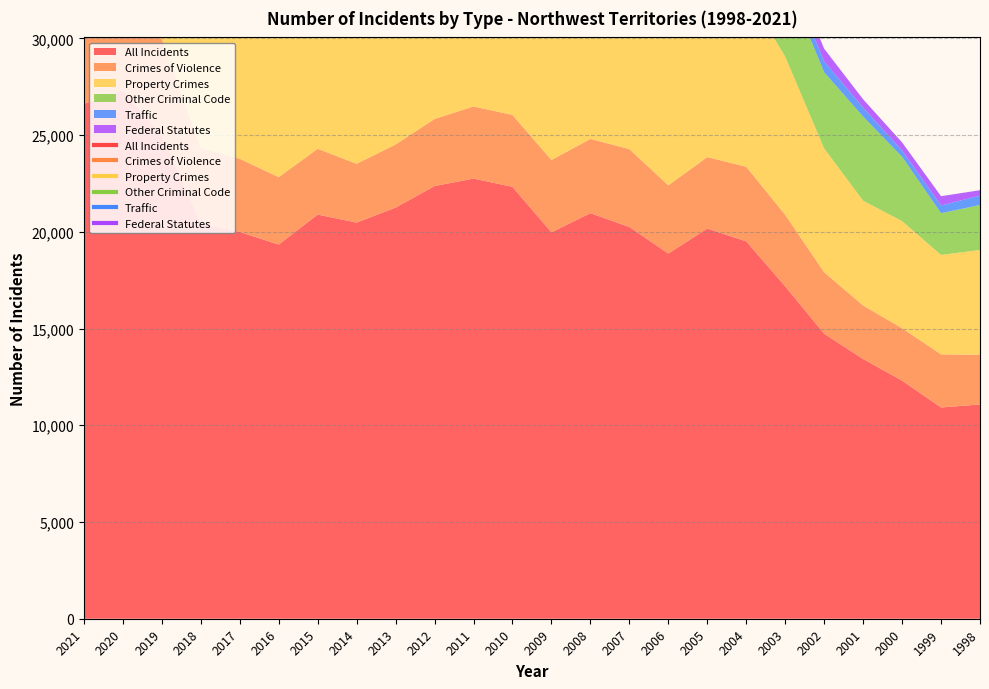

Which series has the largest total across all categories?

All Incidents